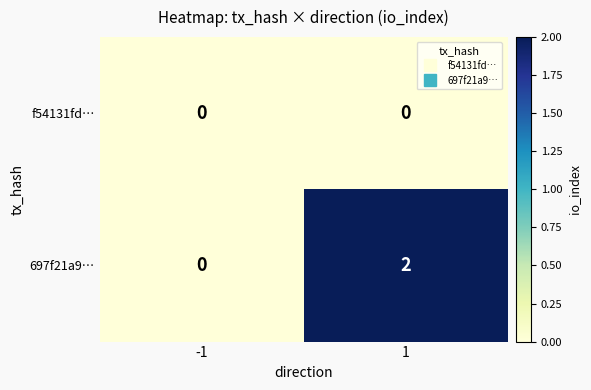

Reading left to right, transcribe all the data shown in this chart.

f54131fd…: 0	0
697f21a9…: 0	2